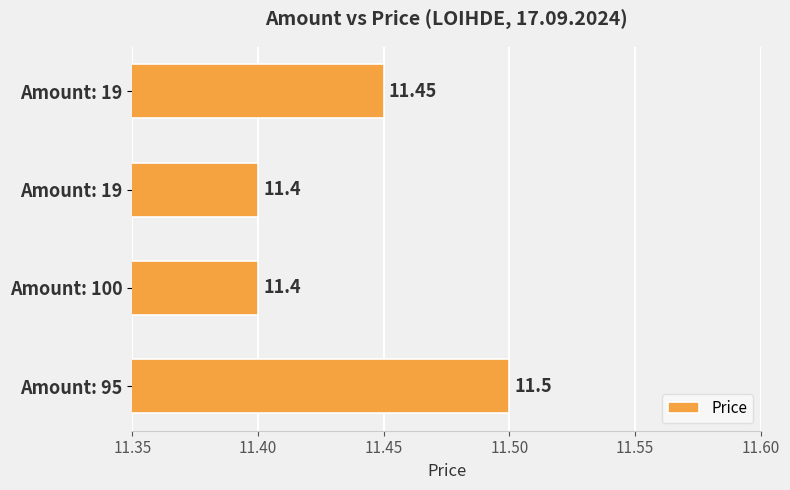

Does the chart contain any negative values?

No